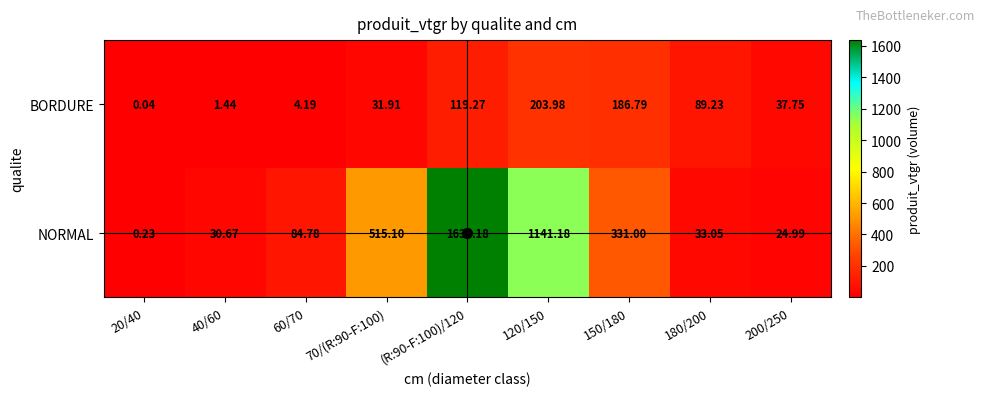

Is the value of BORDURE at 180/200 greater than the value of NORMAL at 70/(R:90-F:100)?

No